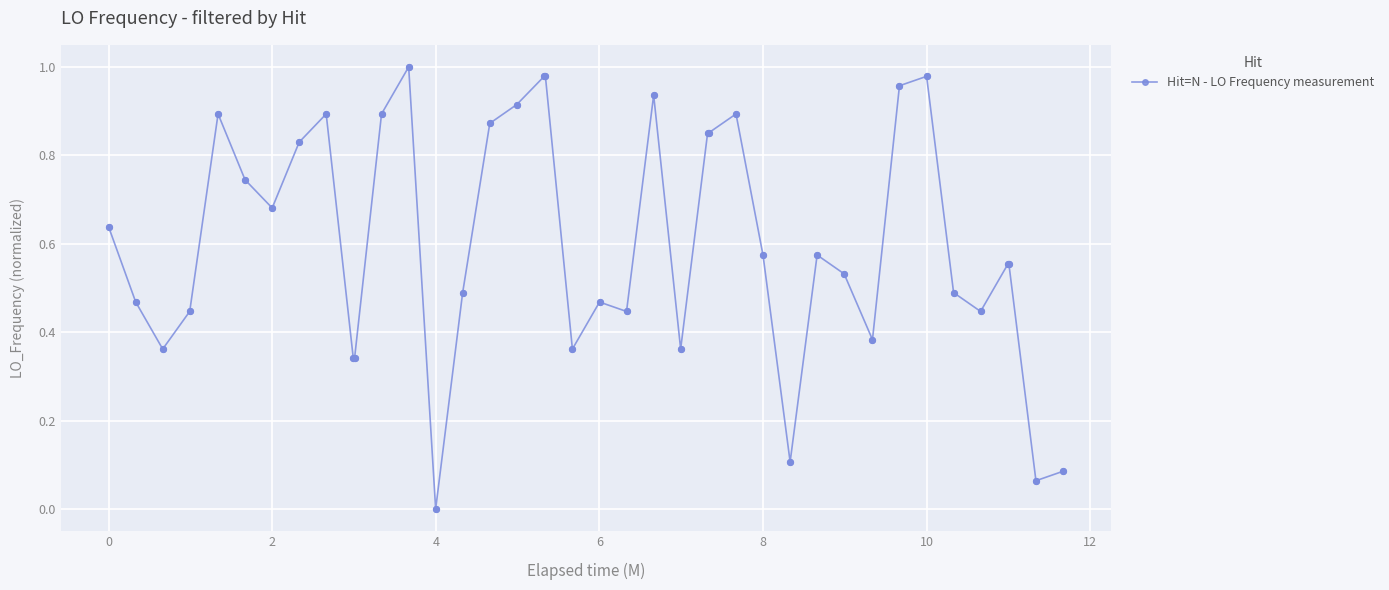

True or false: there are more than 0 points higher than both neighbors.

True